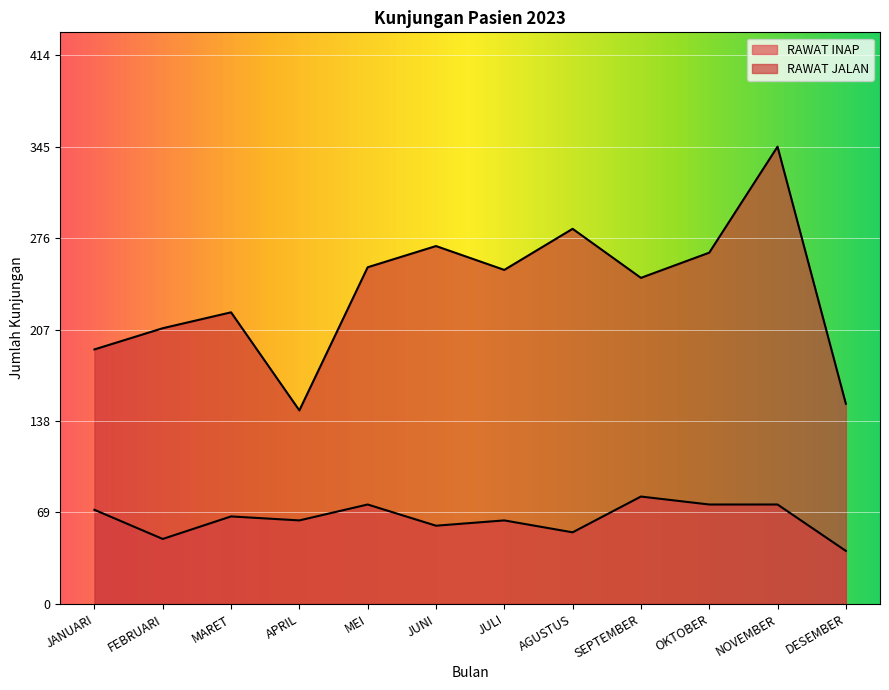

List the series in order of their overall mean, highest first.

RAWAT JALAN, RAWAT INAP